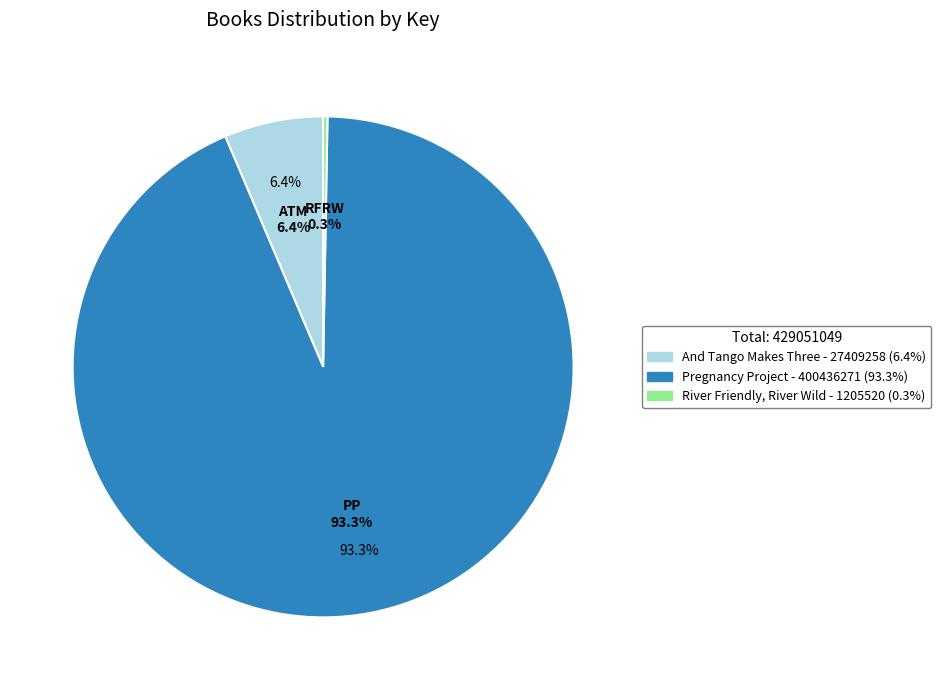

How many slices are in this pie chart?

3